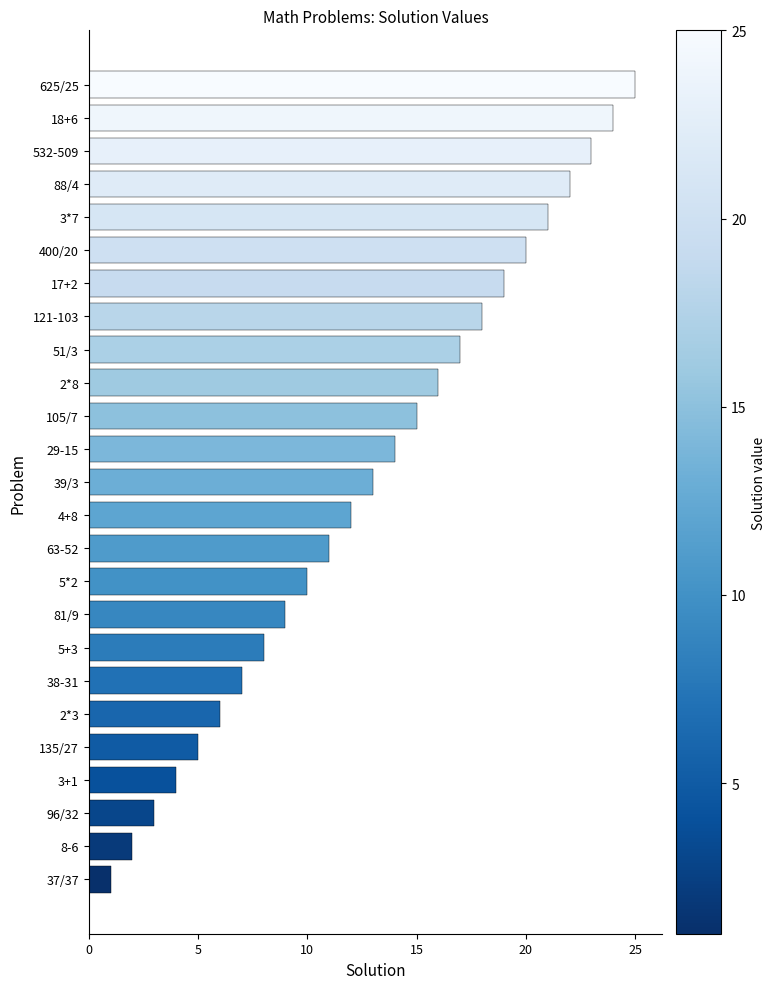

The chart shows a value of 36 at 3*7. True or false?

False